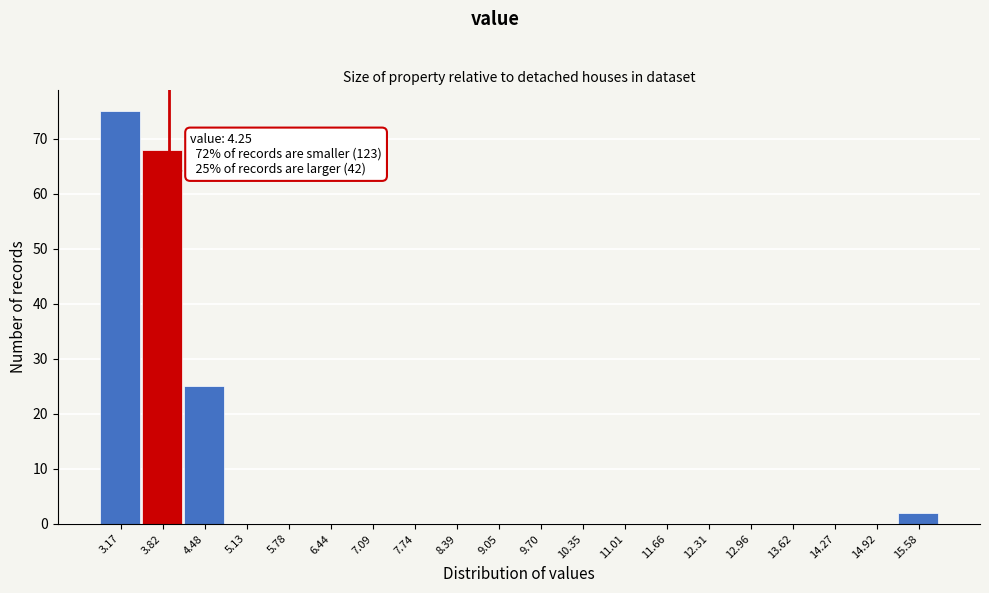

Reading left to right, list all the values displayed in this chart.

3.17=75	3.82=68	4.48=25	5.13=0	5.78=0	6.44=0	7.09=0	7.74=0	8.39=0	9.05=0	9.70=0	10.35=0	11.01=0	11.66=0	12.31=0	12.96=0	13.62=0	14.27=0	14.92=0	15.58=2